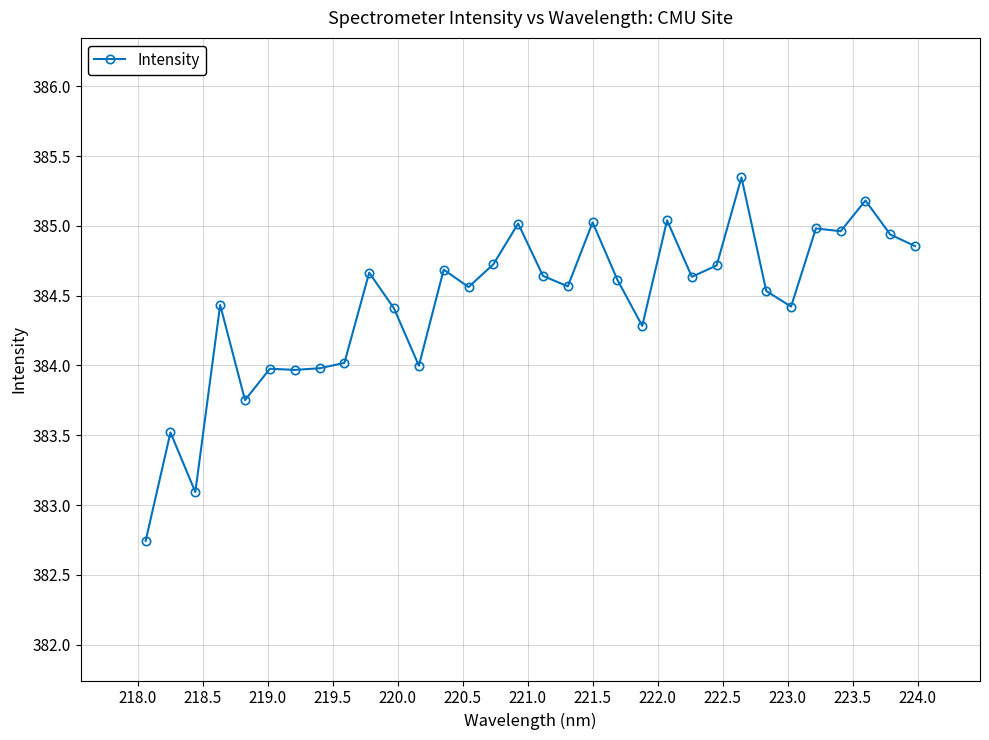

What is the smallest value displayed?

382.7